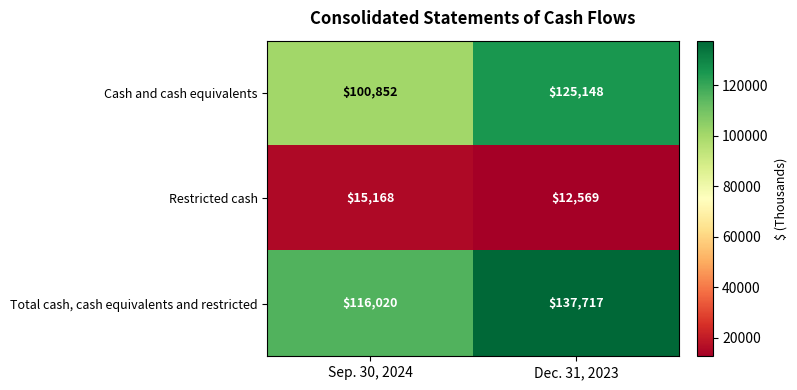

At Dec. 31, 2023, list the series in order from largest to smallest.

Total cash, cash equivalents and restricted, Cash and cash equivalents, Restricted cash